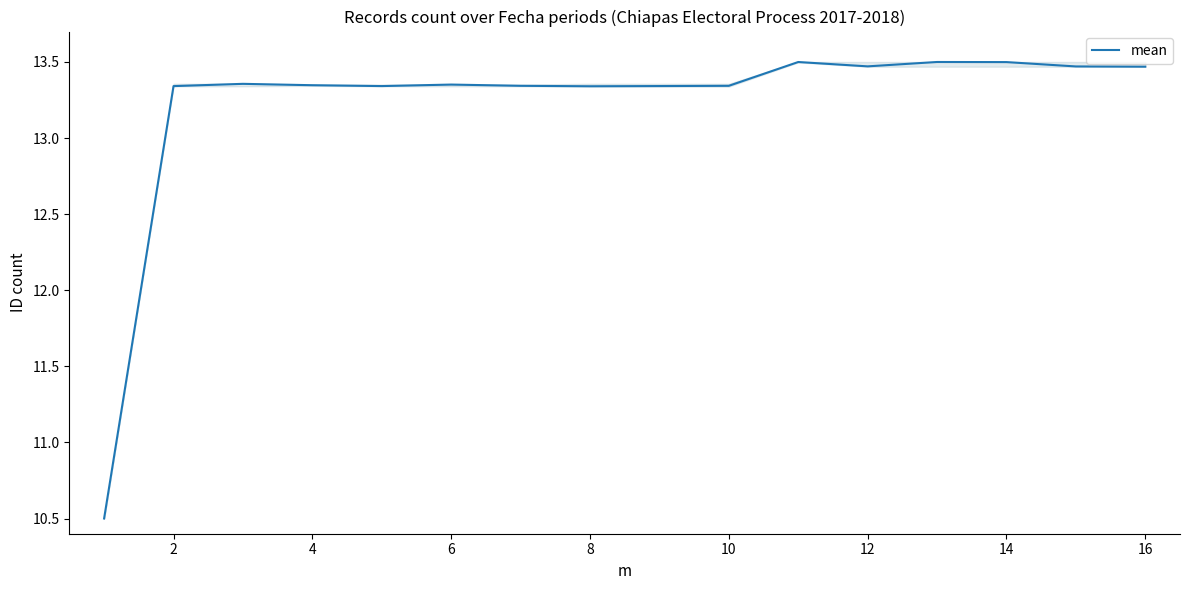

What is the greatest value displayed?

13.5